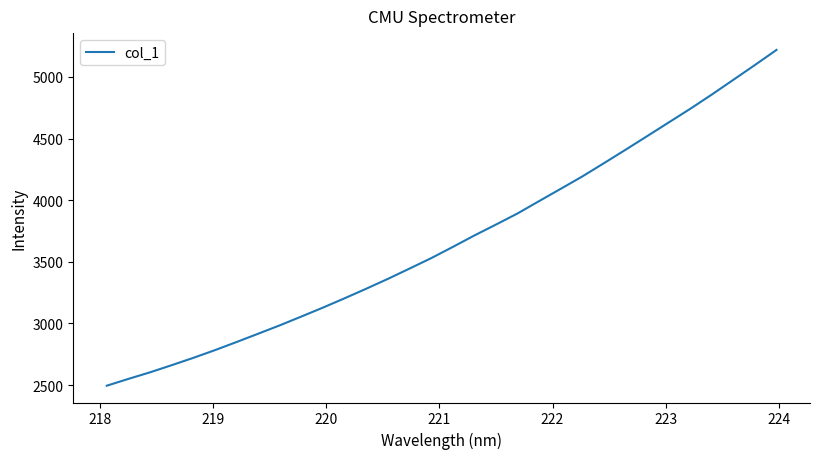

What is the difference between the maximum and minimum values?

2723.9